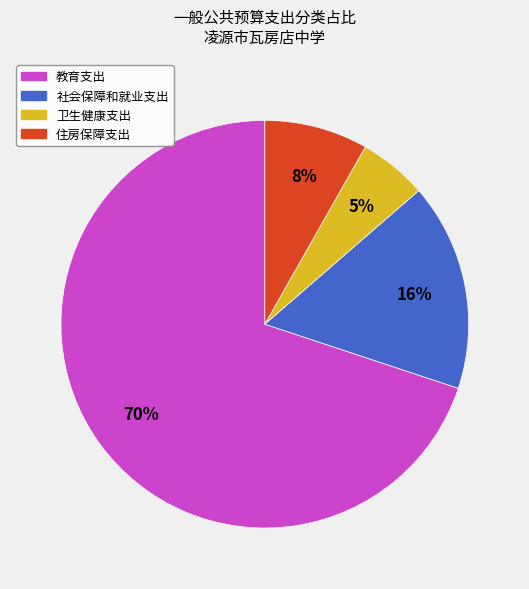

Combined, do 教育支出 and 卫生健康支出 account for over 50%?

Yes